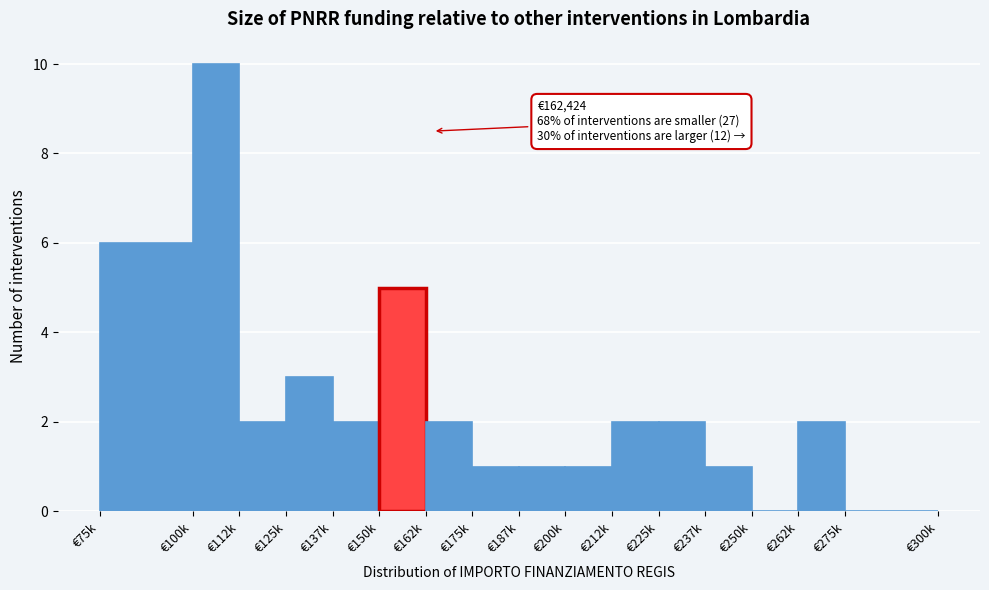

Reading right to left, list all the values displayed in this chart.

€275k=0	€262k=2	€250k=0	€237k=1	€225k=2	€212k=2	€200k=1	€187k=1	€175k=1	€162k=2	€150k=5	€137k=2	€125k=3	€112k=2	€100k=10	€75k=6